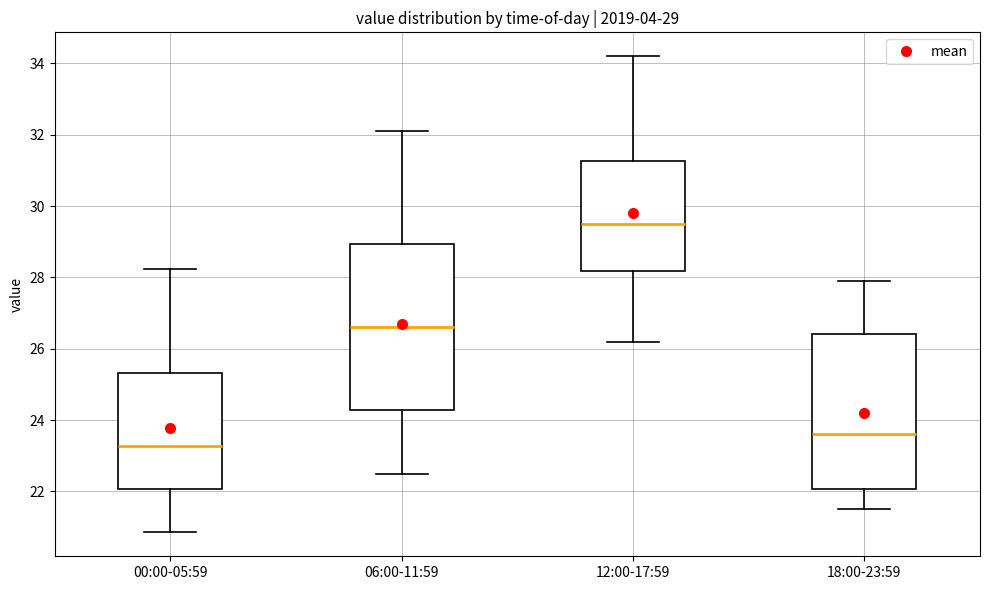

Which box's median line is the highest?

12:00-17:59